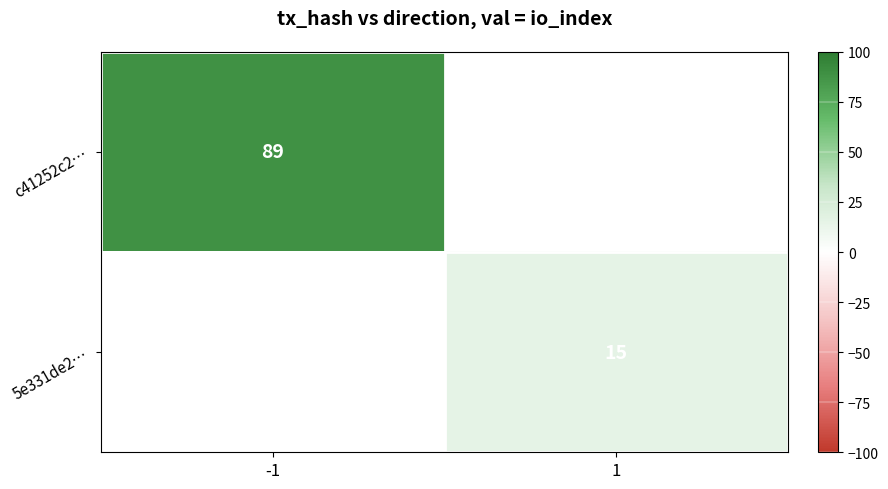

What is the approximate value of c41252c2… at -1?

89.0